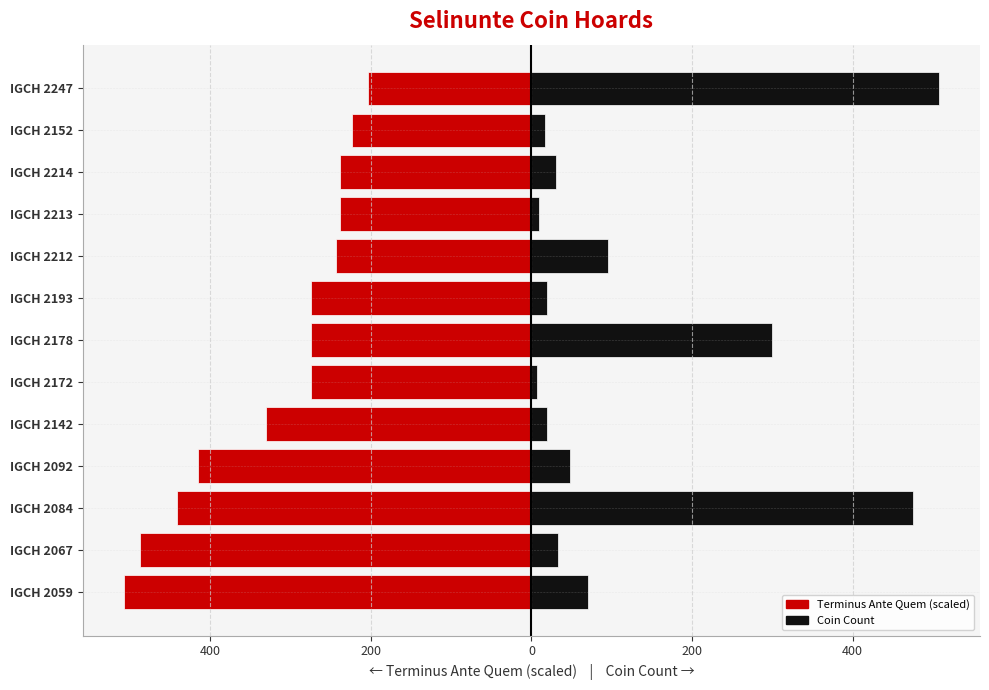

How many bars are there in total?

26